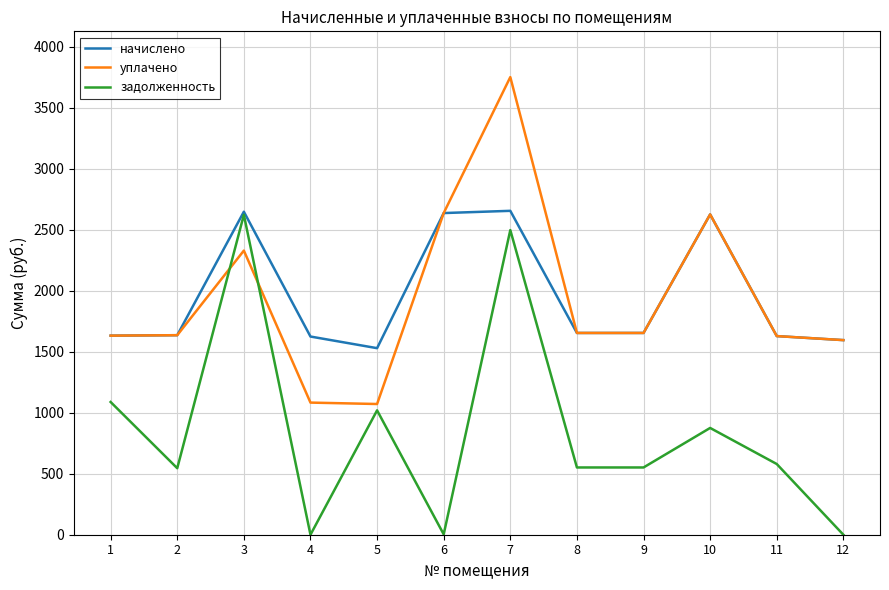

What is the spread (max minus min) of values at 3?

318.6